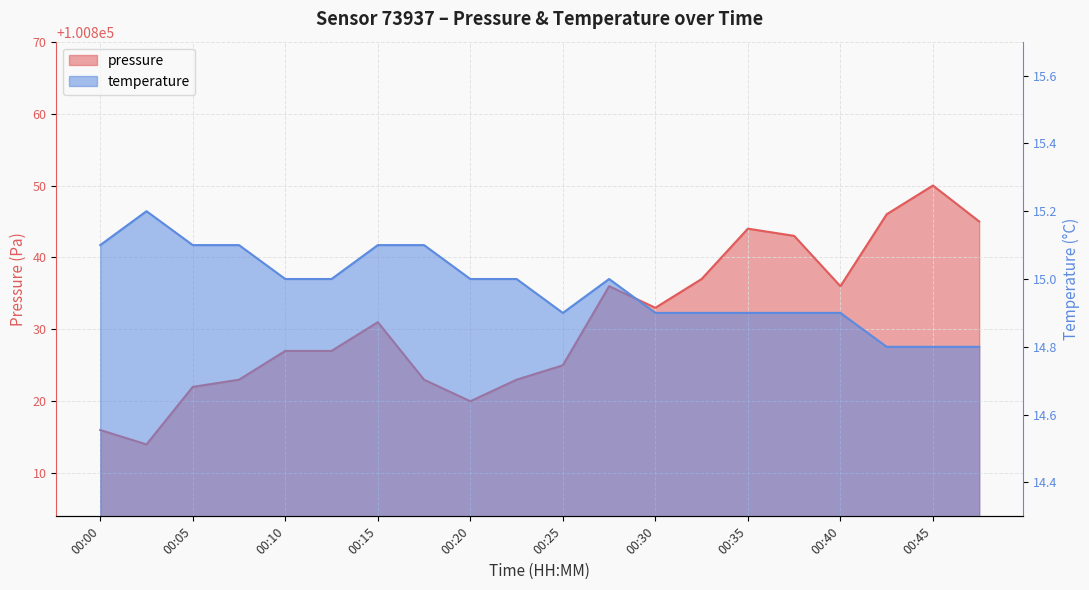

Is the value of pressure at 00:35 greater than the value of temperature at 00:07?

Yes